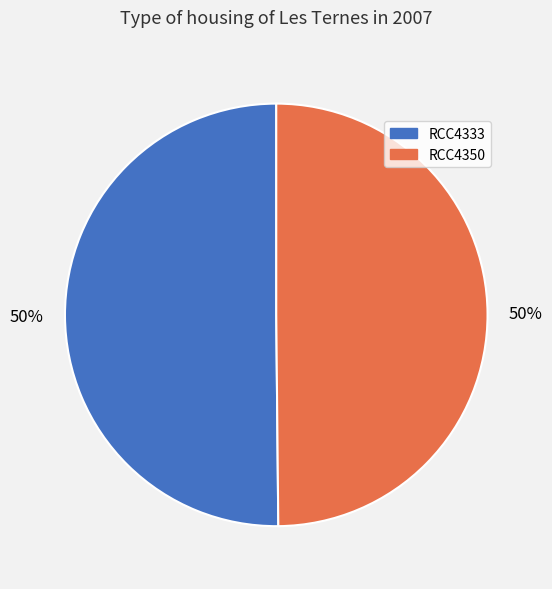

Approximately how many times larger is the value at RCC4350 compared to RCC4333?

1.0